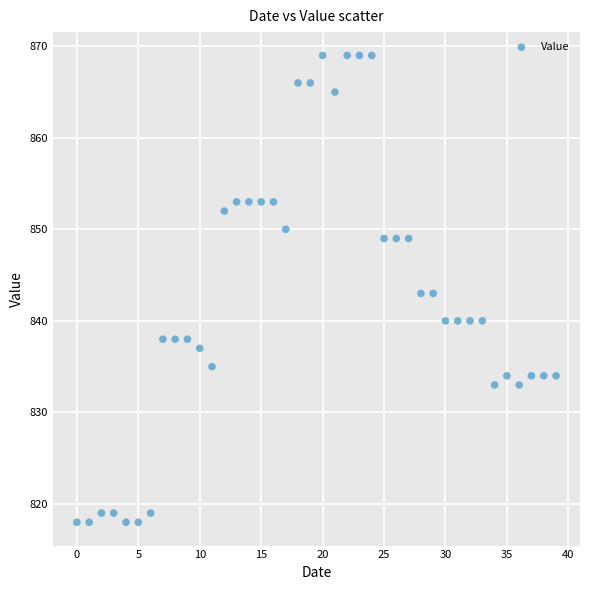

What is the range of Y values (max minus min)?

51